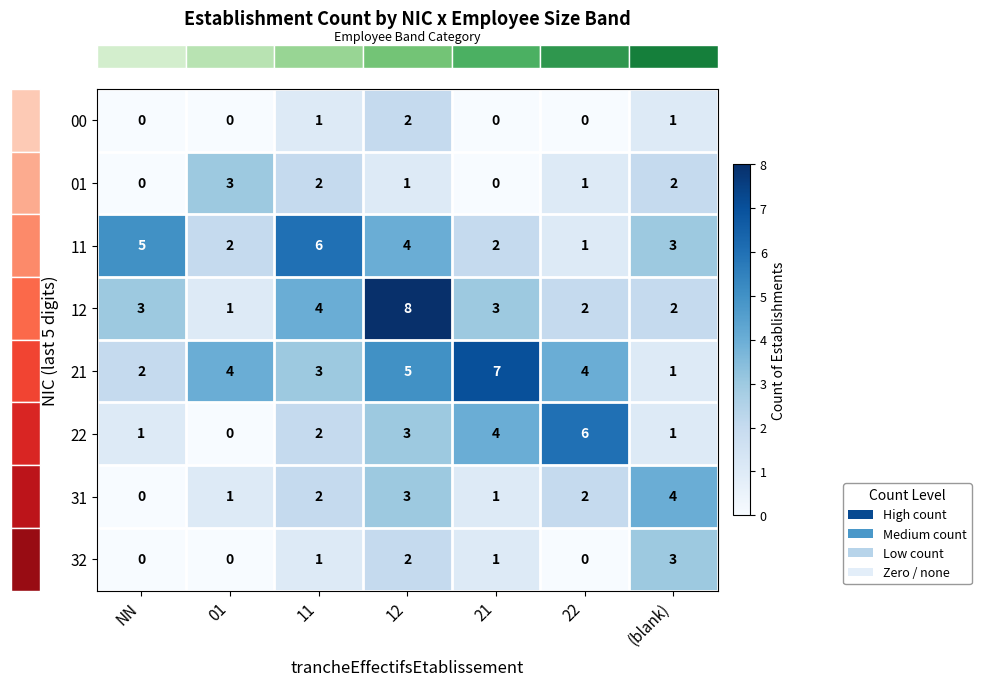

The 31 series shows 2 at 12. True or false?

False